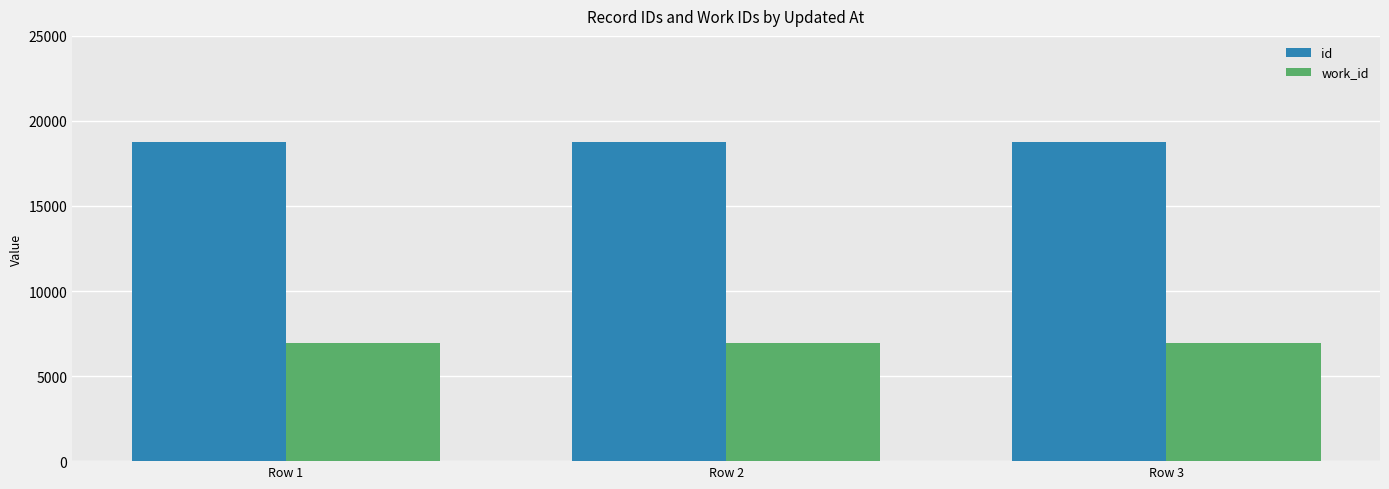

What is the value of the work_id bar at the 1st from the left?

6957